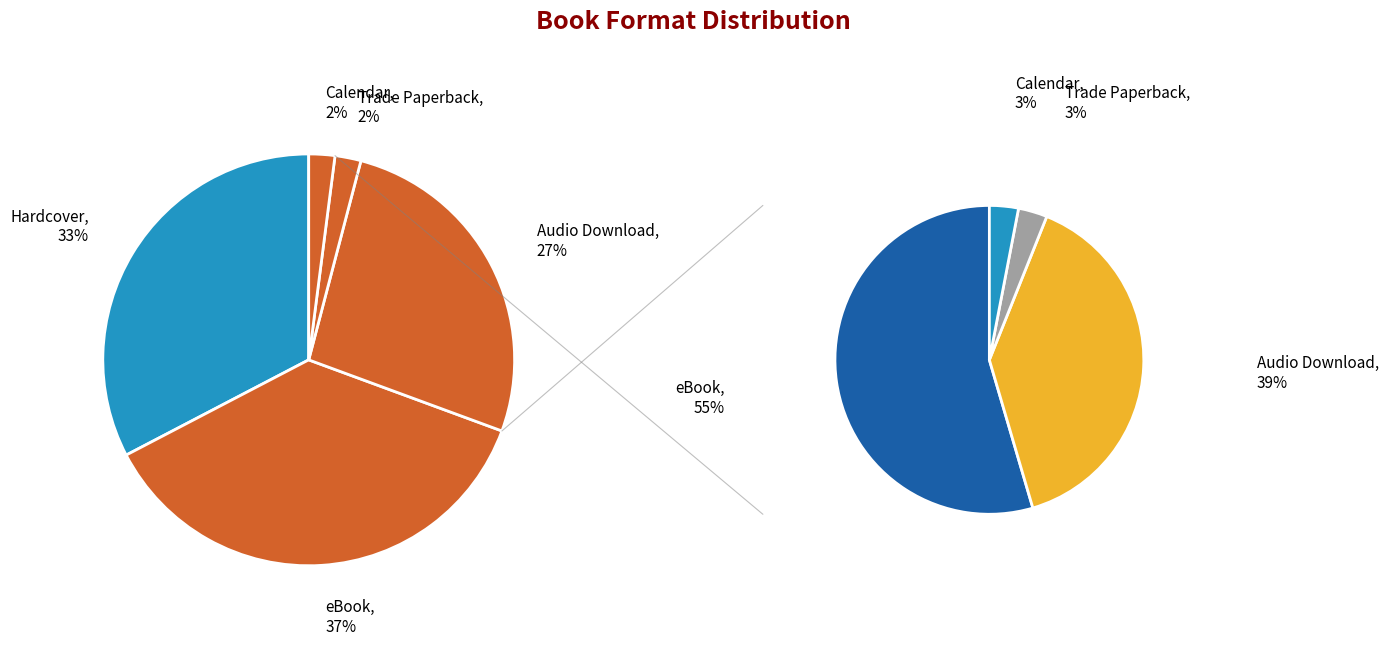

How many slices are in this pie chart?

5